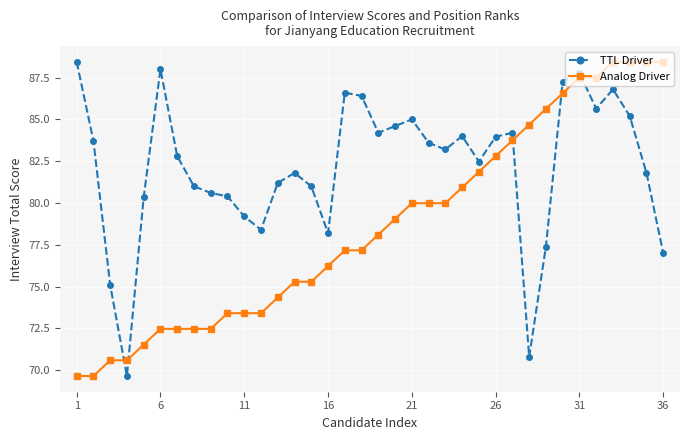

What is the greatest value displayed?

88.4